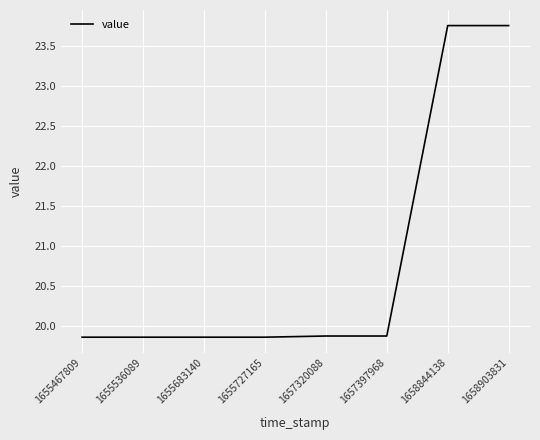

How many values are between 19 and 23?

6